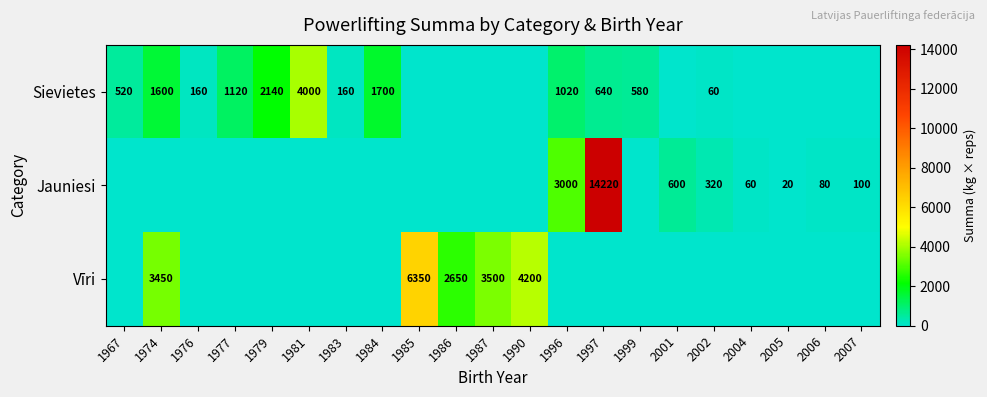

Is it true that Sievietes equals 1700 at 1984?

True